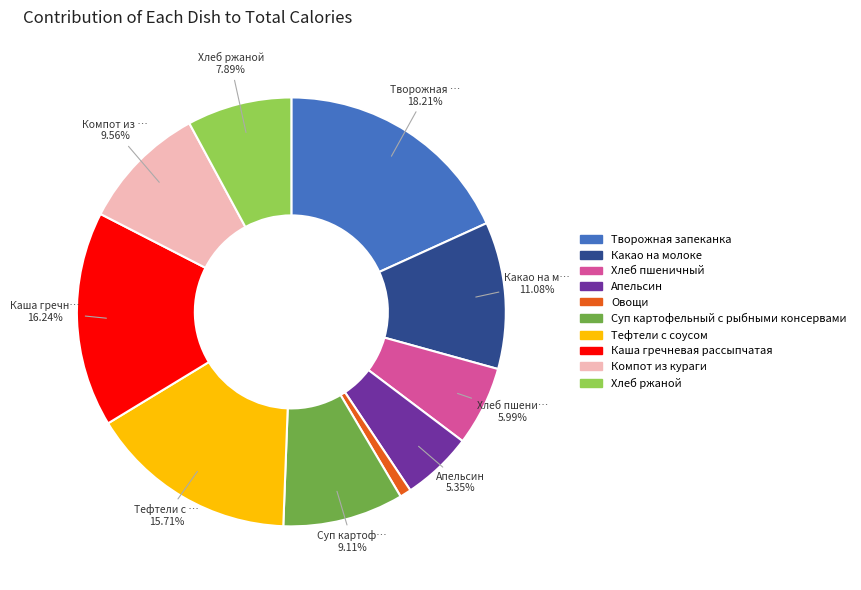

What percentage is the Овощи slice, to the nearest percent?

1%